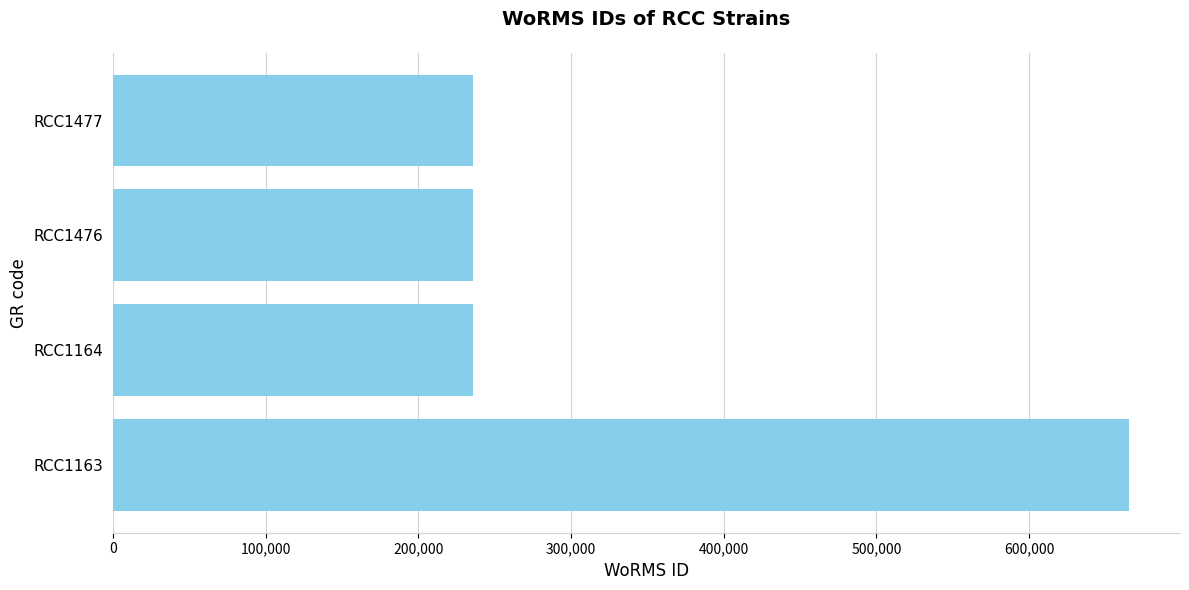

Is it true that the value at RCC1164 is 235923?

True